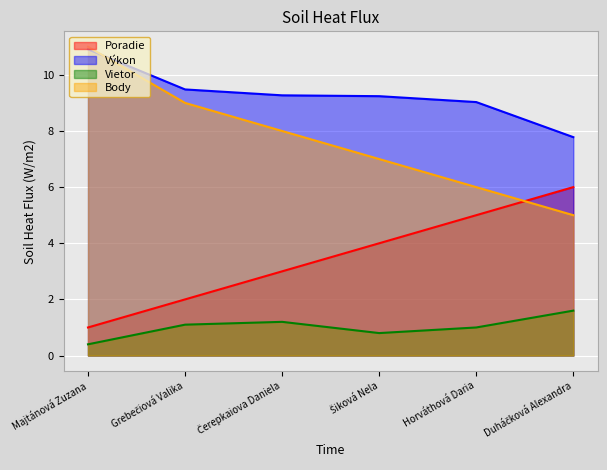

True or false: Poradie and Výkon intersect in this chart.

False